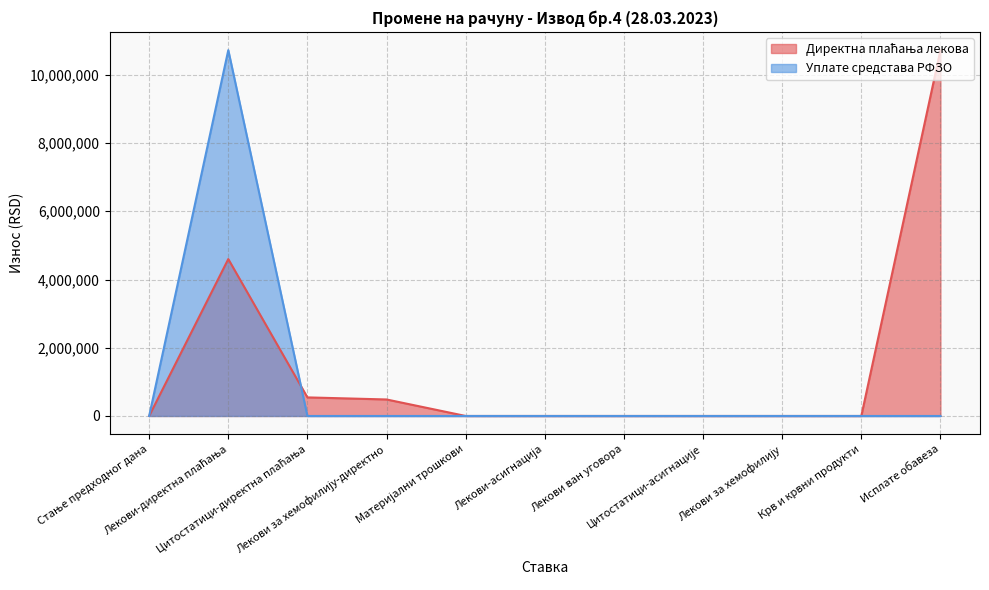

How many values in Уплате средстава РФЗО are above zero?

1